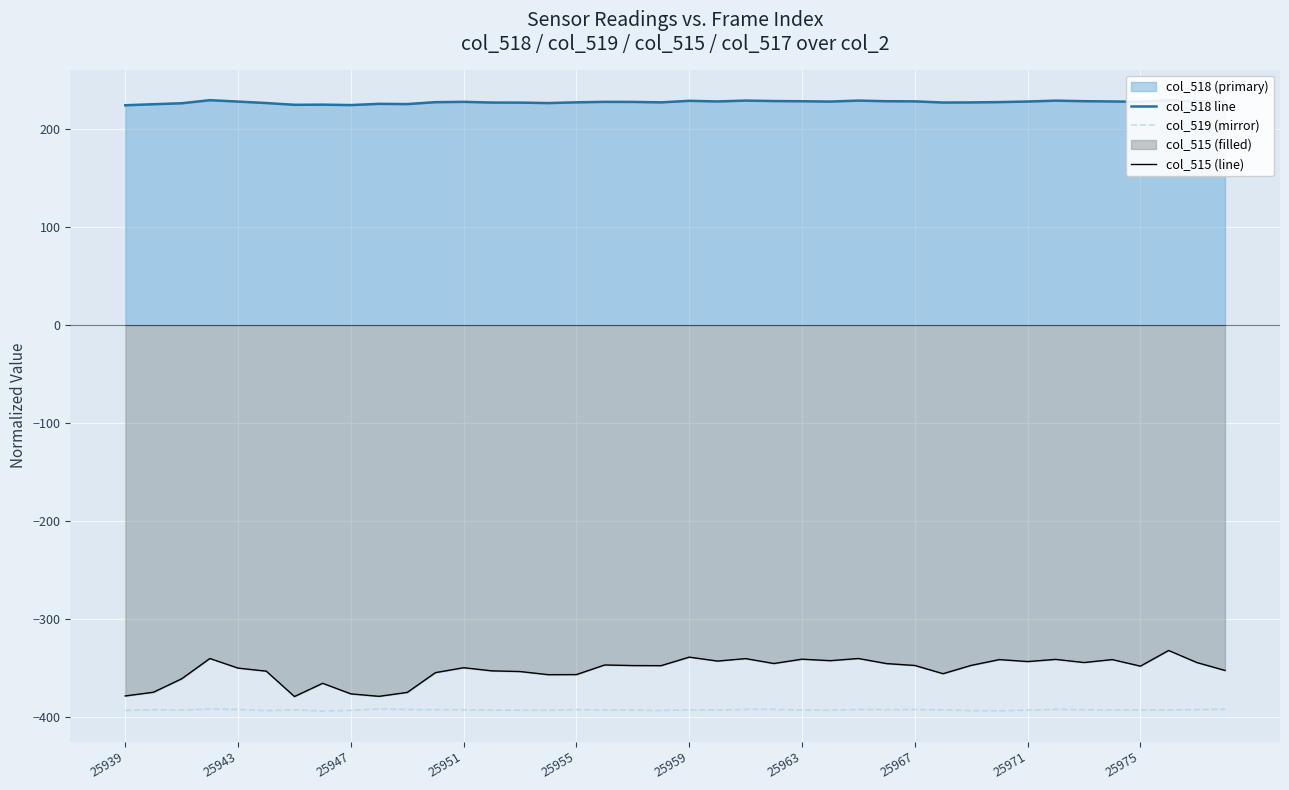

True or false: col_515 (line) and col_518 line cross at least once.

False